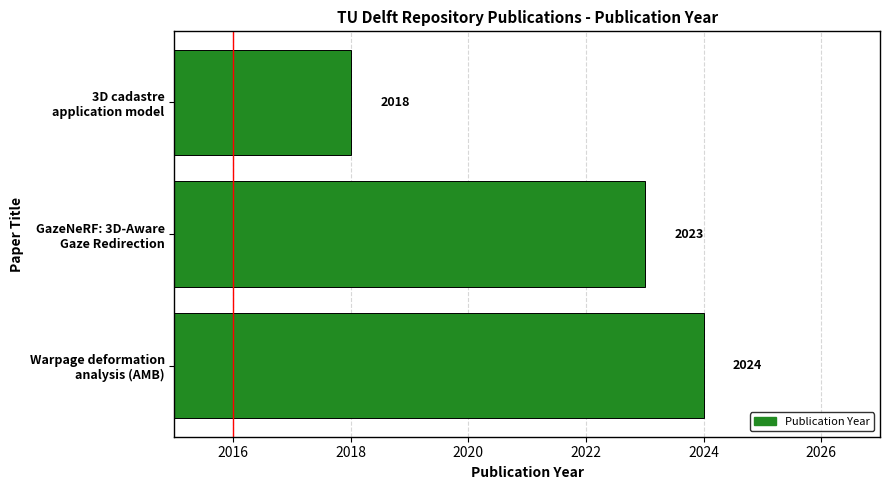

What is the sum of all values?

6065